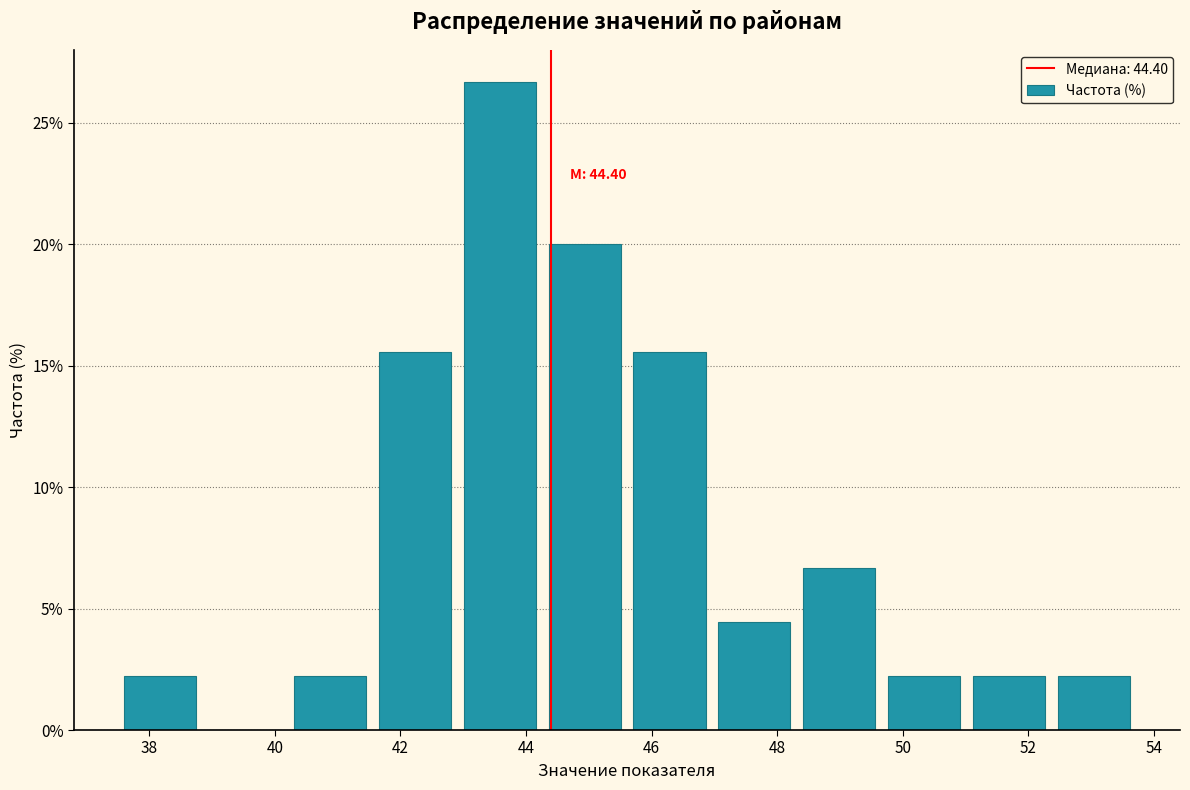

Which range on the x-axis has the tallest bar?

43.0 to 44.2